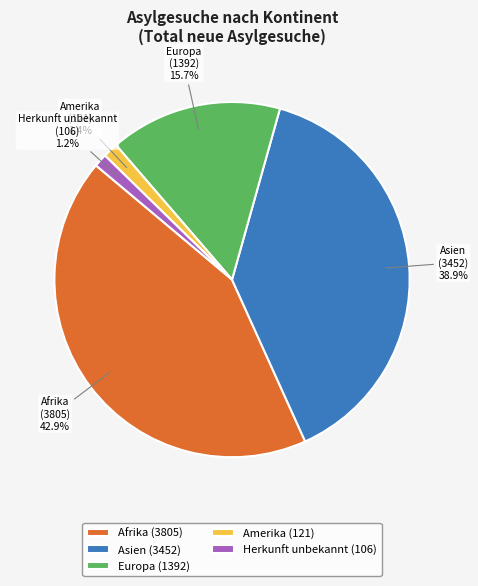

To the nearest percent, what is the average slice percentage?

20%